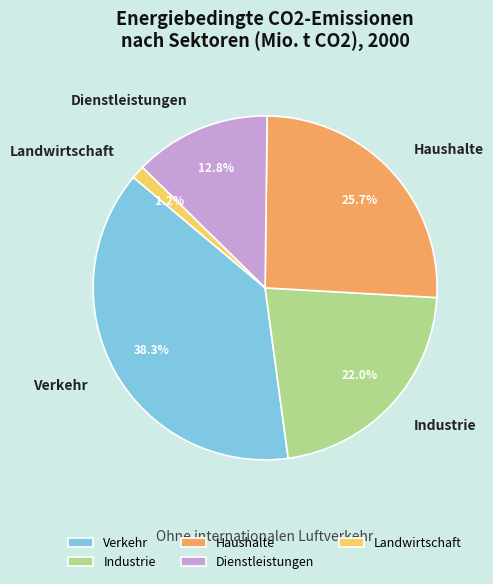

Rank the categories by value from lowest to highest.

Landwirtschaft, Dienstleistungen, Industrie, Haushalte, Verkehr